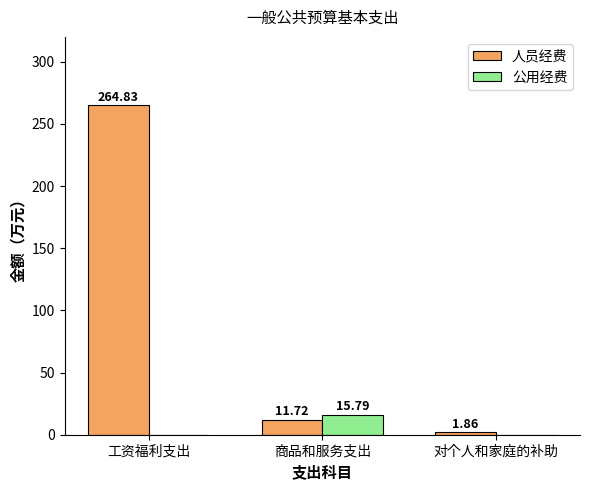

What is the sum of all 公用经费 values?

15.8